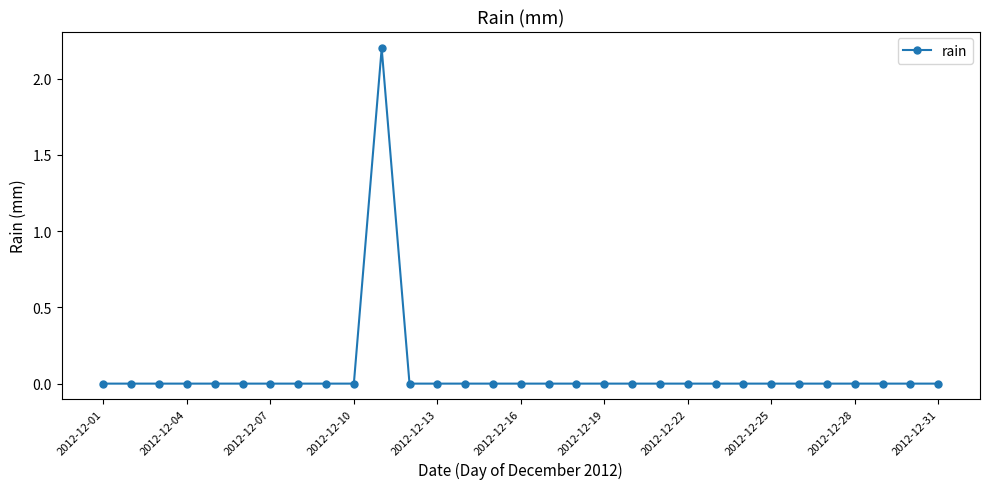

What is the greatest value displayed?

2.2